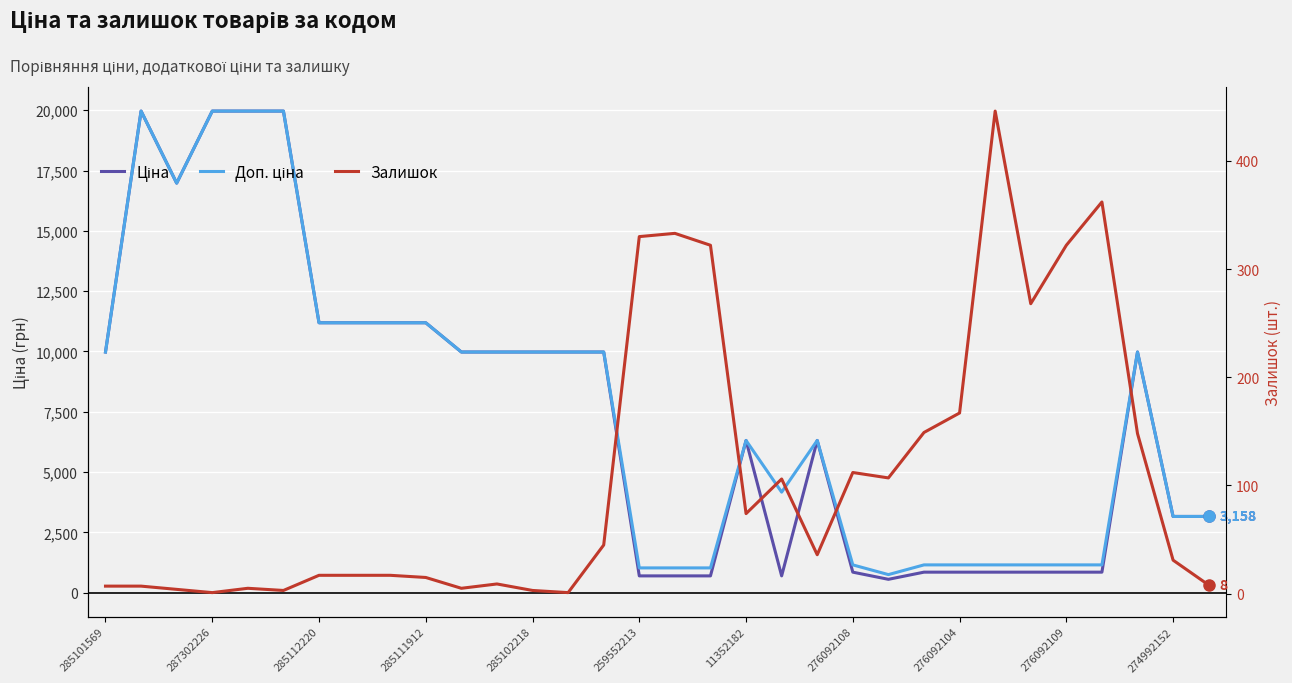

How many lines are shown in the chart?

3